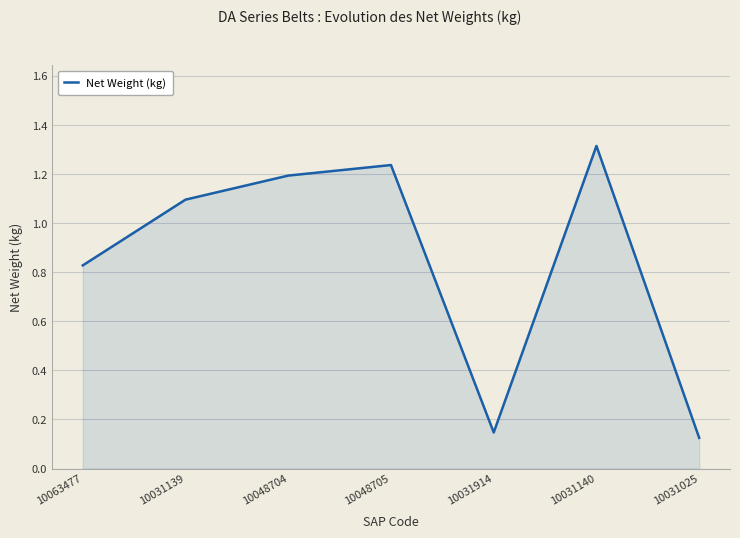

Does the chart display data point markers on the line(s)?

No